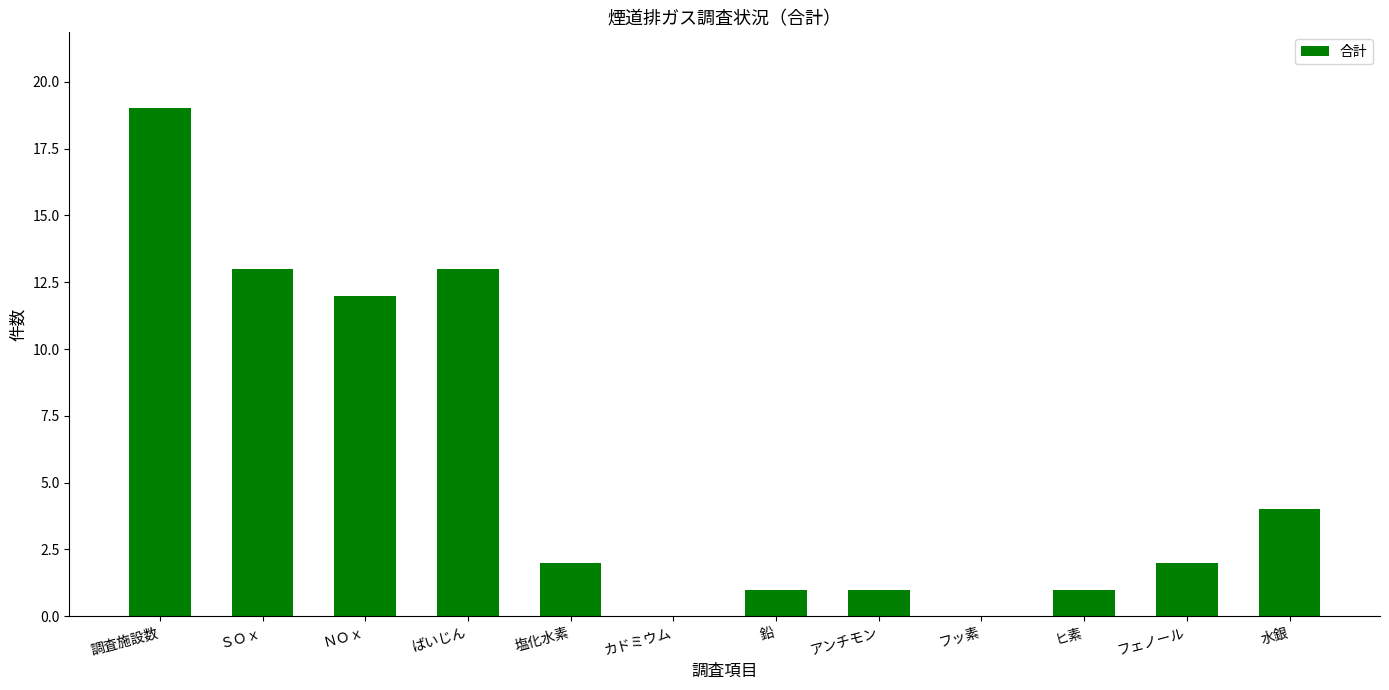

At which category does the chart reach its peak across all series?

調査施設数